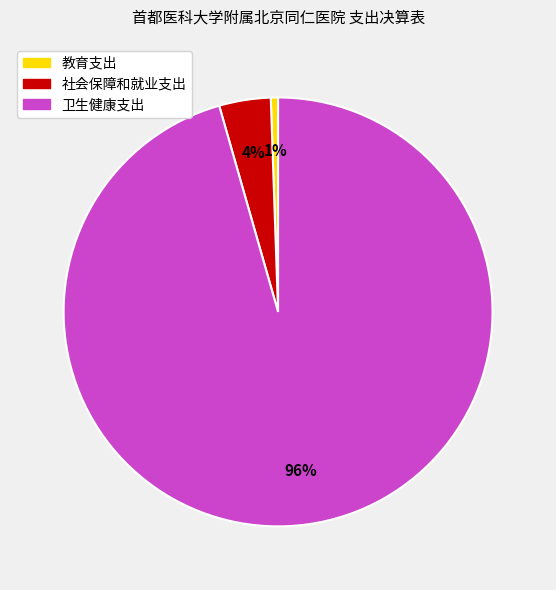

Is it true that 卫生健康支出 is 89% of the pie?

False